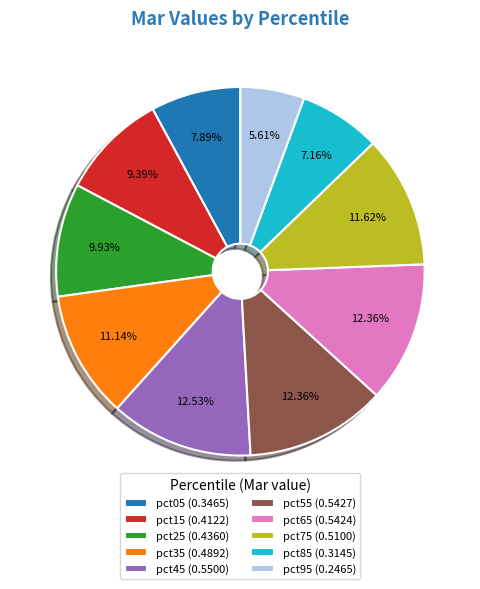

The pct95 slice represents 6% of the pie. True or false?

True